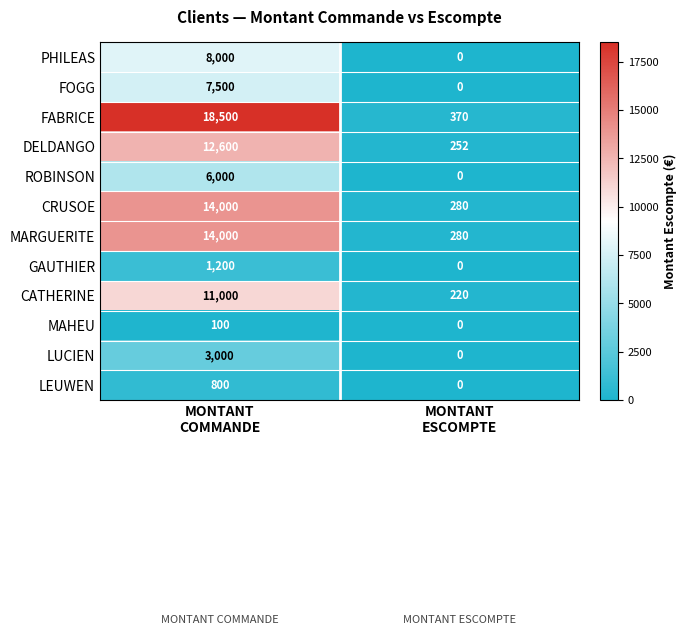

What is the sum of all FOGG values?

7500